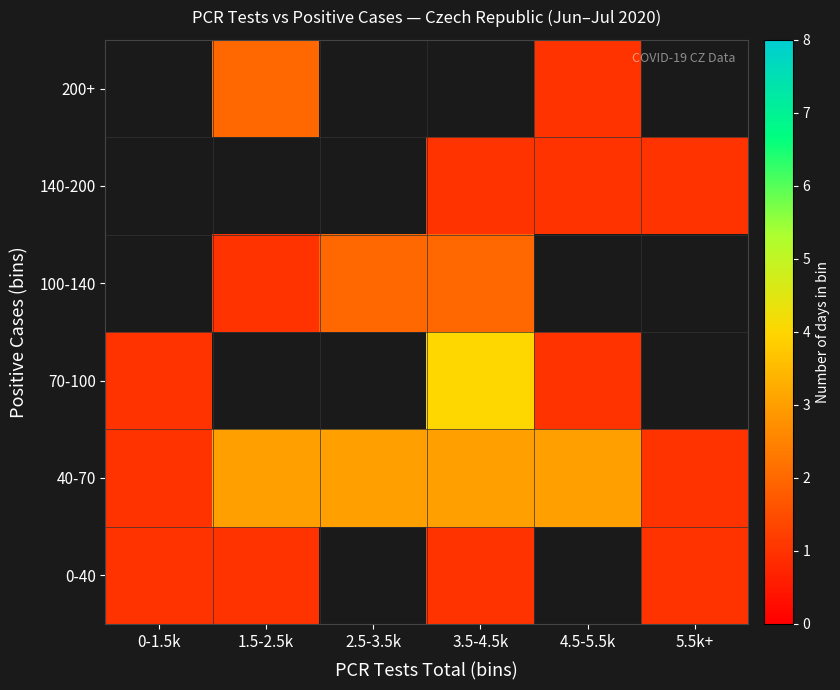

List the series in order of their peak value, lowest first.

0-40, 40-70, 70-100, 100-140, 140-200, 200+